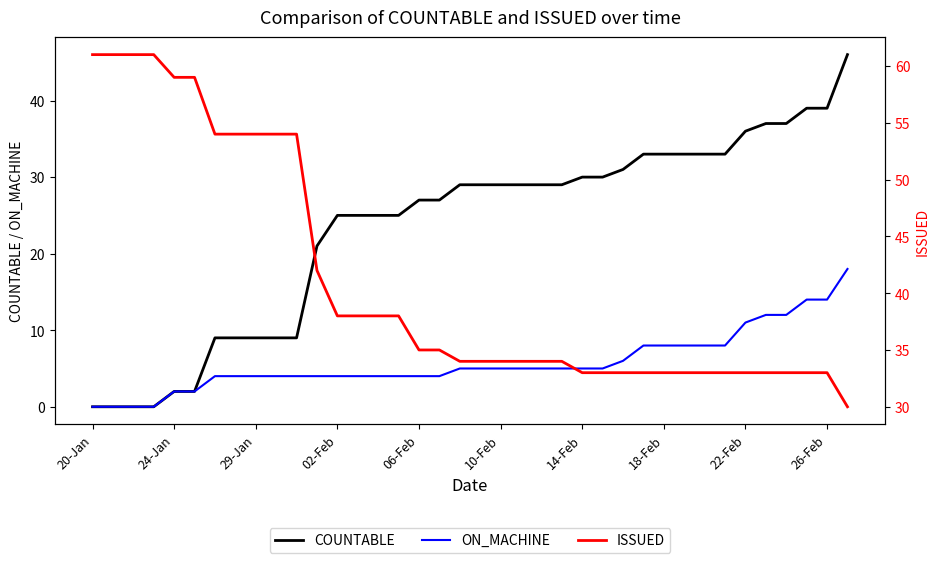

Is the value of ON_MACHINE at 27 greater than the value of ISSUED at 31?

No